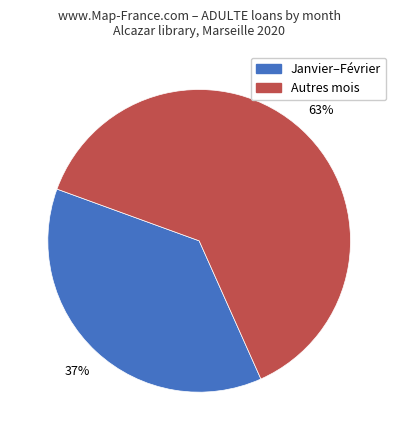

Count the number of slices in the pie.

2